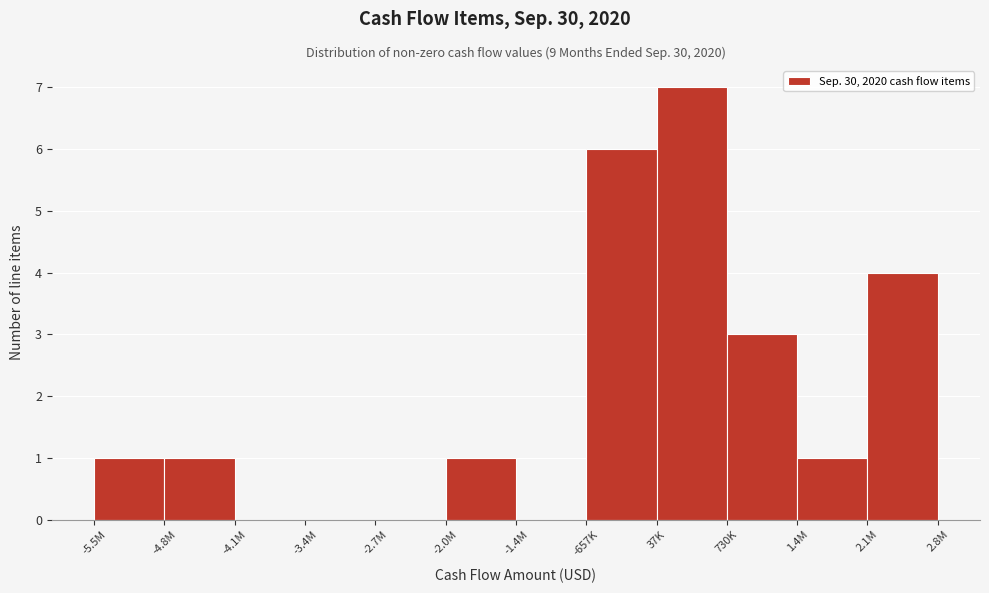

Reading left to right, what are all the values shown in this chart?

-5.5M=1	-4.8M=1	-4.1M=0	-3.4M=0	-2.7M=0	-2.0M=1	-1.4M=0	-657K=6	37K=7	730K=3	1.4M=1	2.1M=4